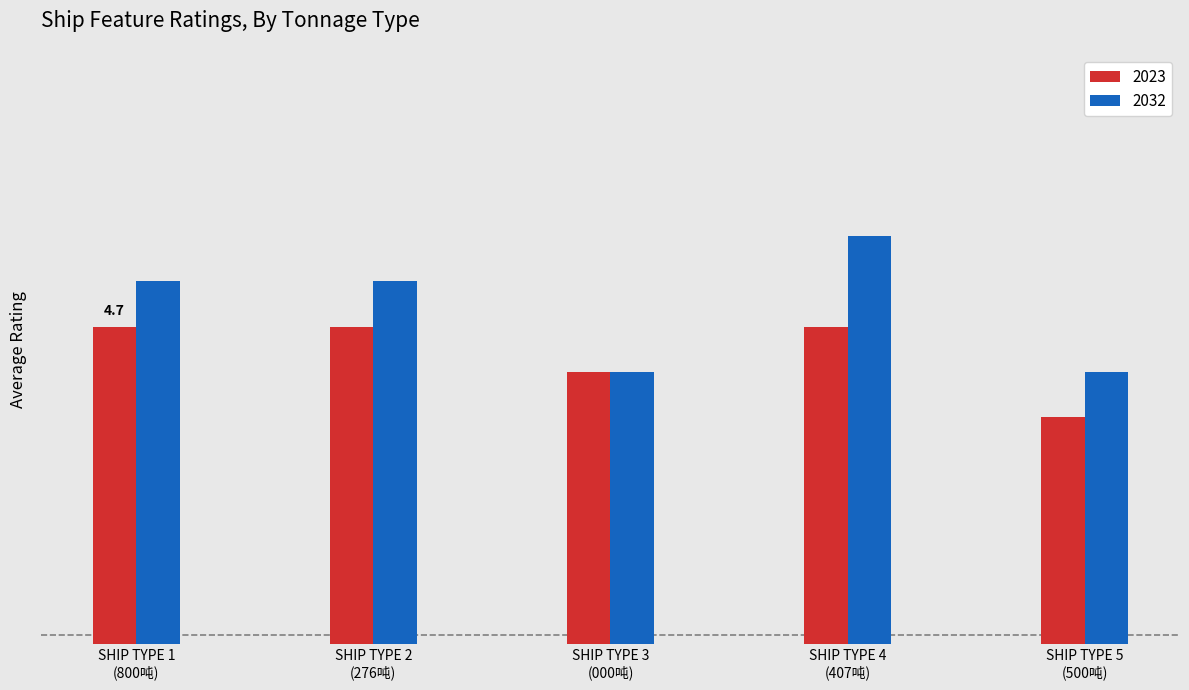

What is the highest value of the 2023 series?

4.7